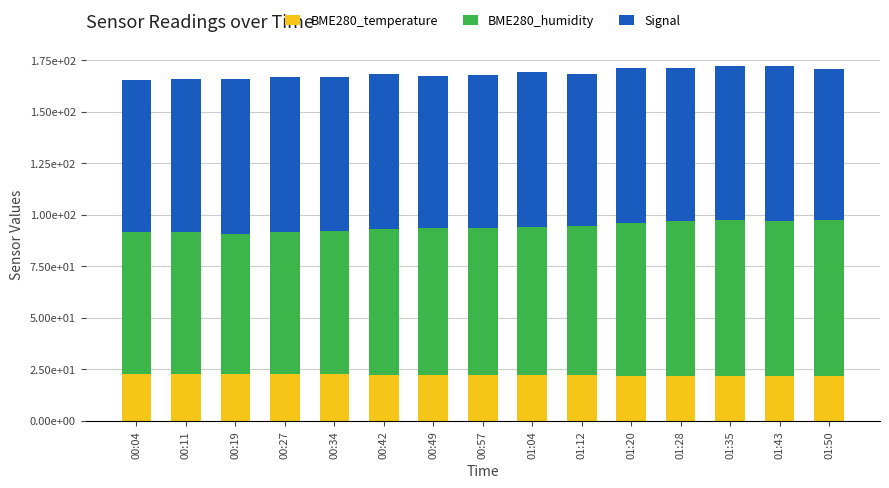

What are all the series names shown in the legend?

BME280_temperature, BME280_humidity, Signal